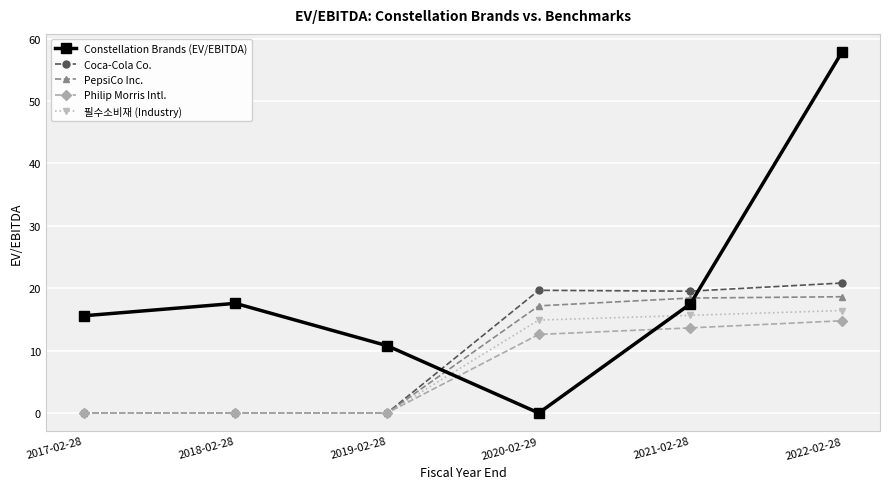

In Constellation Brands (EV/EBITDA), how many points are lower than both neighbors (excluding endpoints)?

1